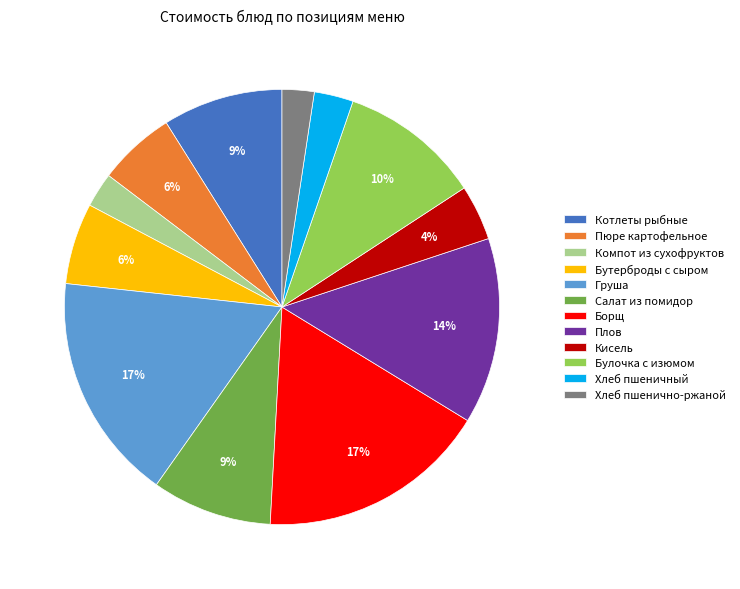

True or false: Котлеты рыбные accounts for 1% of the total.

False